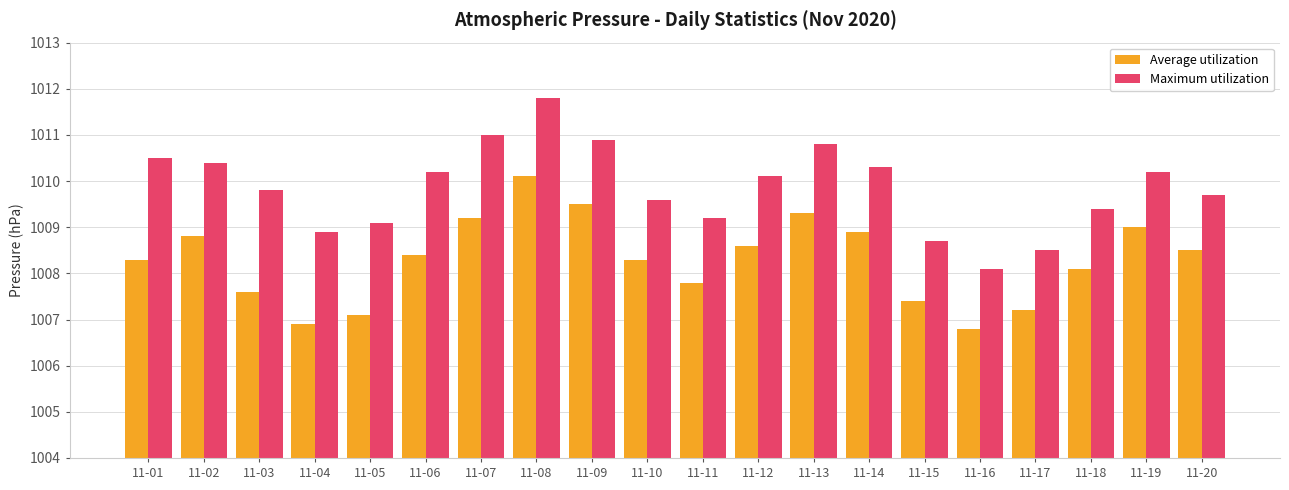

What is the value of the Average utilization bar at the 19th from the left?

1009.0